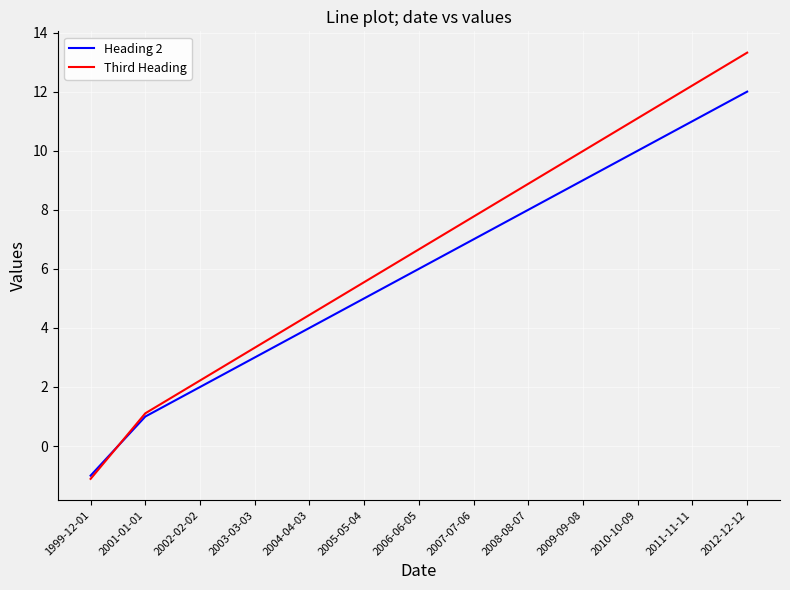

True or false: Third Heading has more than 1 points higher than both neighbors.

False